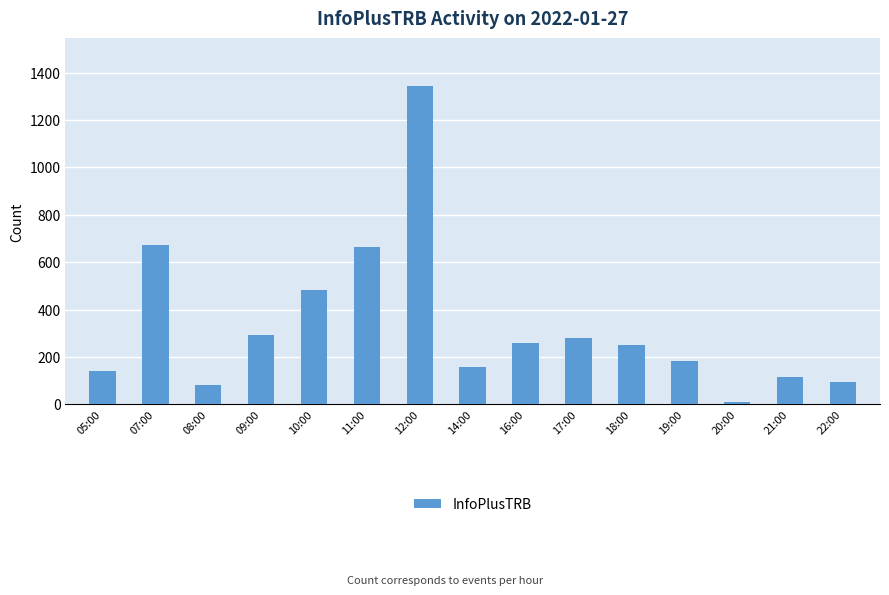

How many data points are less than 251?

7